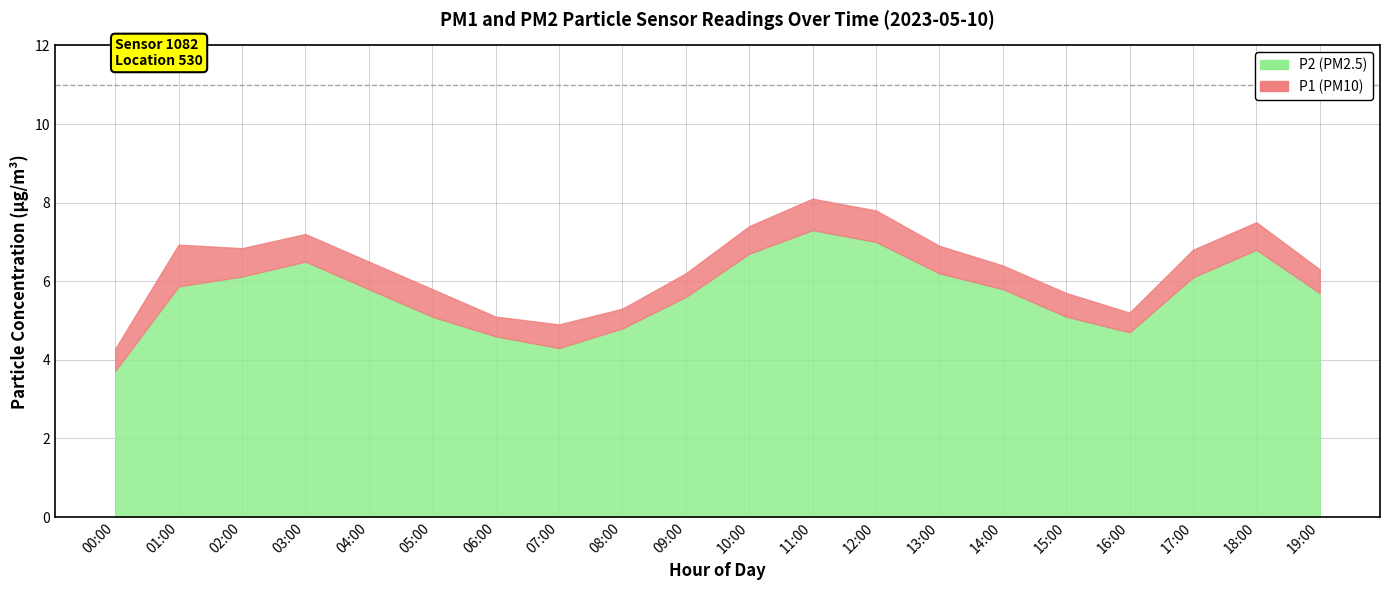

What is the sum of all P1 values?

127.2